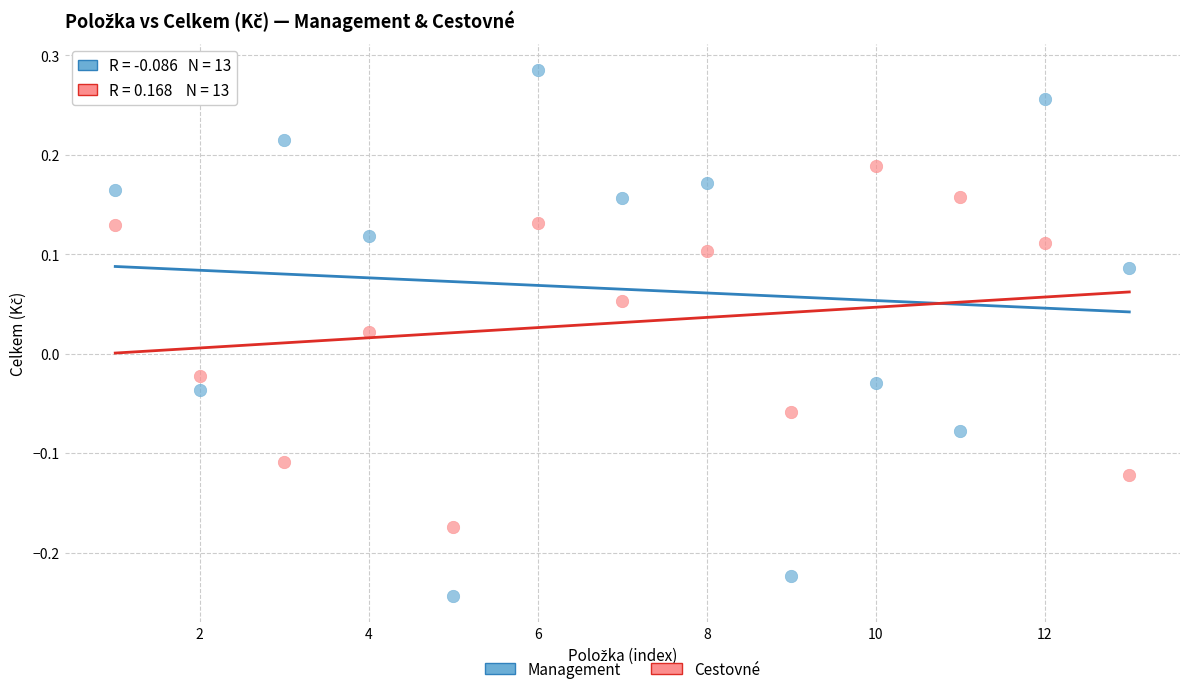

What are all the series names shown in the legend?

Management, Cestovné